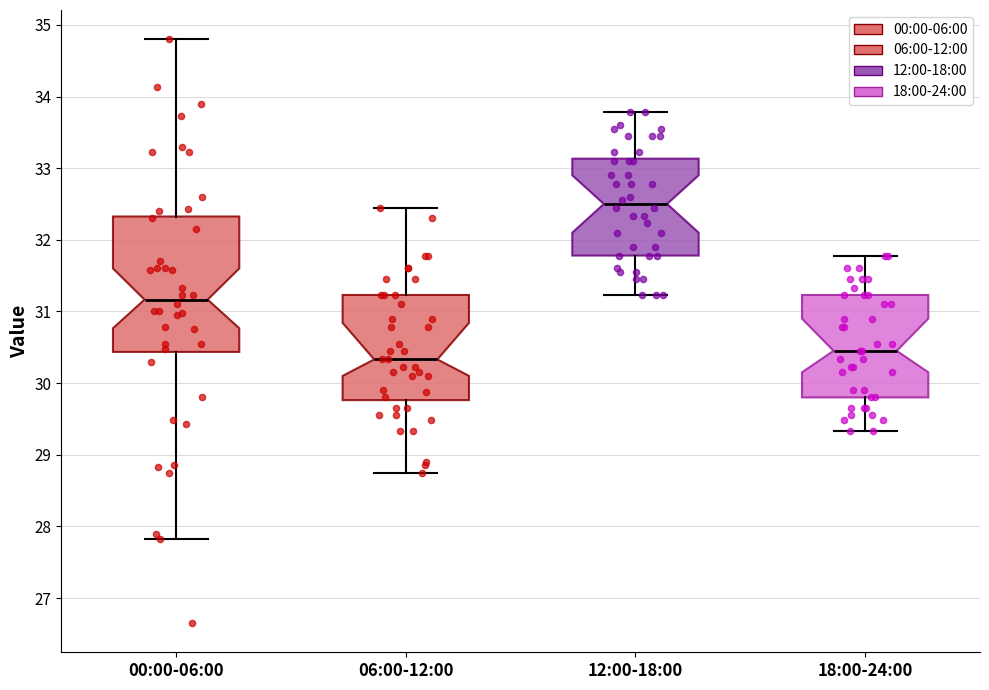

Which box is the tallest, from its lower edge to its upper edge?

00:00-06:00